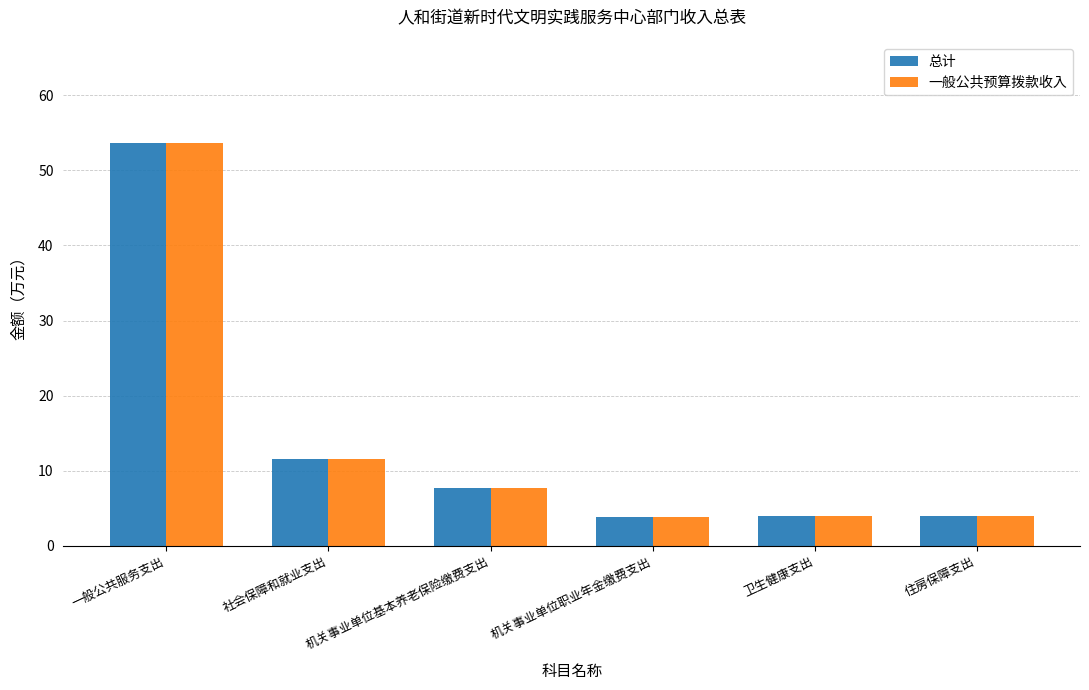

What is the total value across all series at 机关事业单位职业年金缴费支出?

7.7